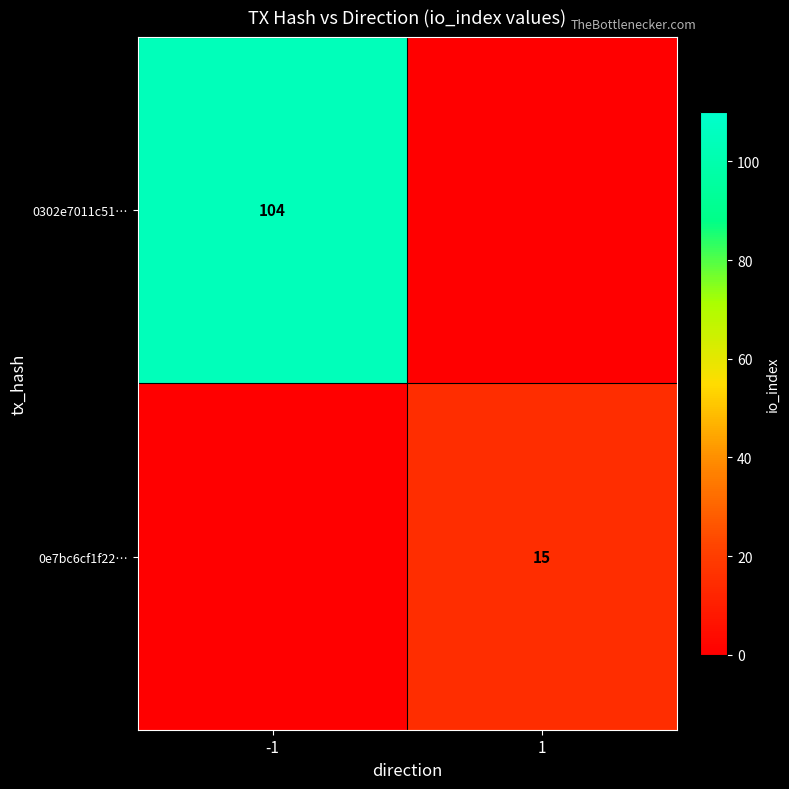

Is it true that 0302e7011c51… equals 104 at -1?

True